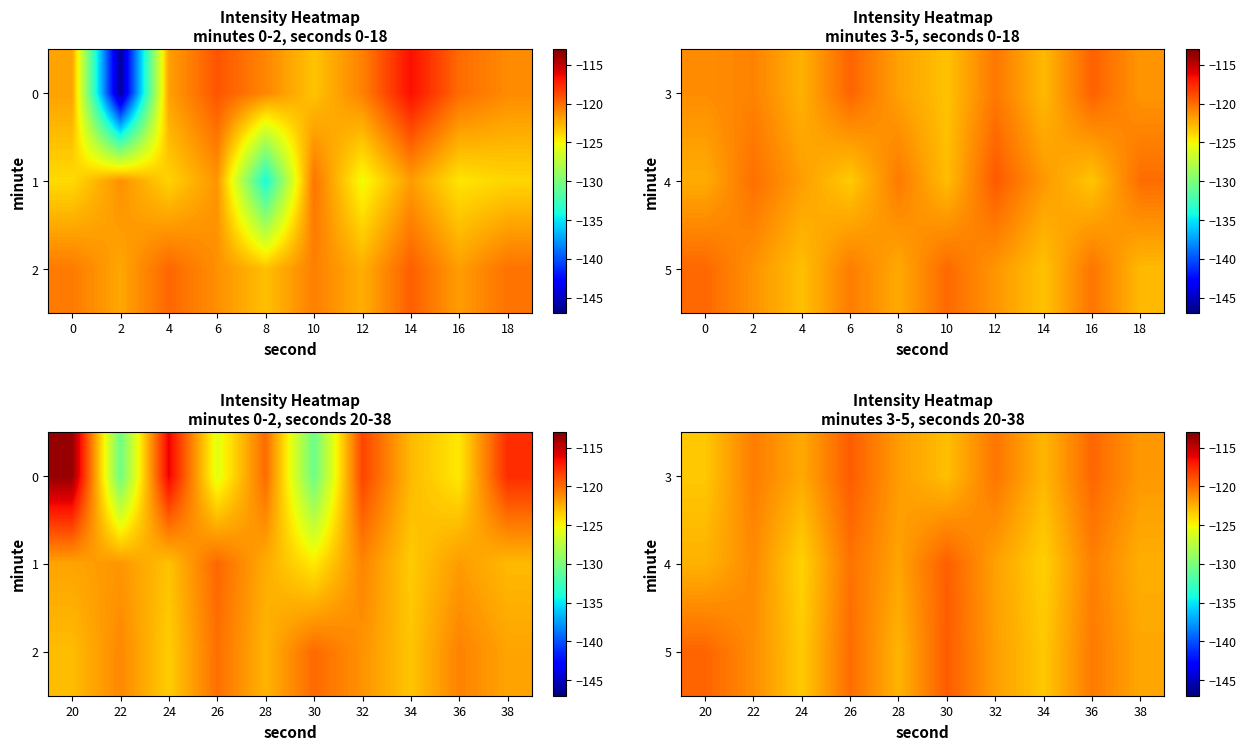

Is the value of 4 at 24 greater than the value of 5 at 24?

No